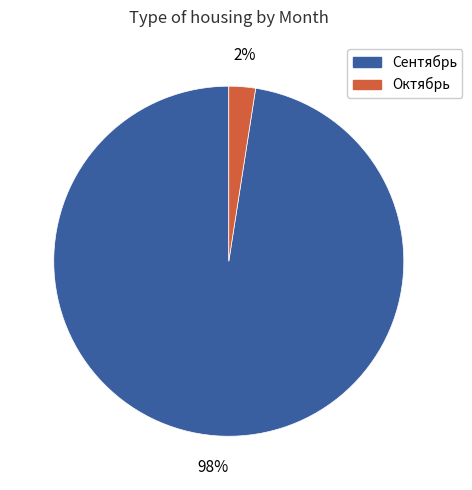

To the nearest percent, what portion does Октябрь represent?

2%